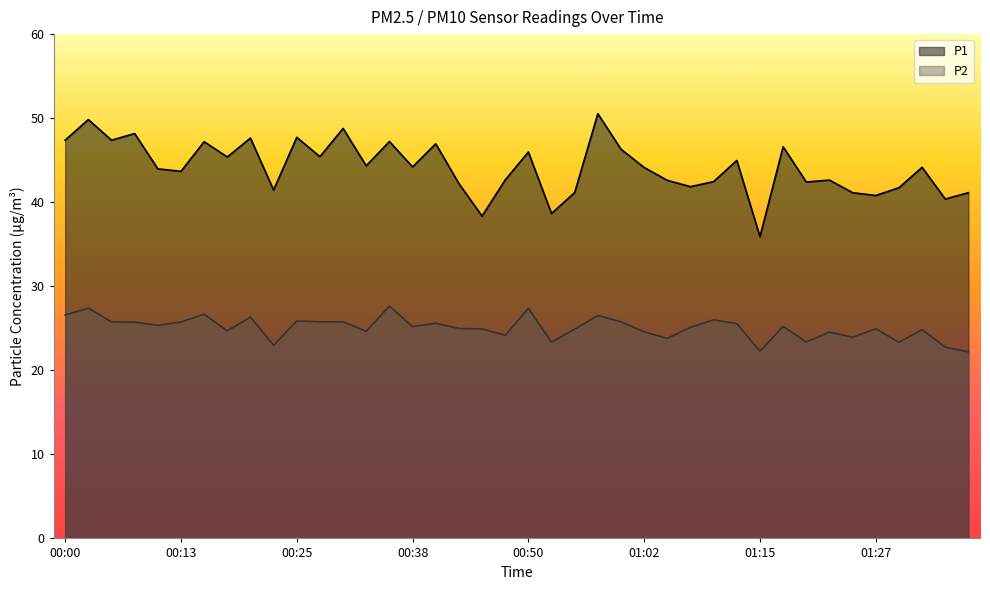

What is the difference between the highest and lowest values at 00:13?

17.9